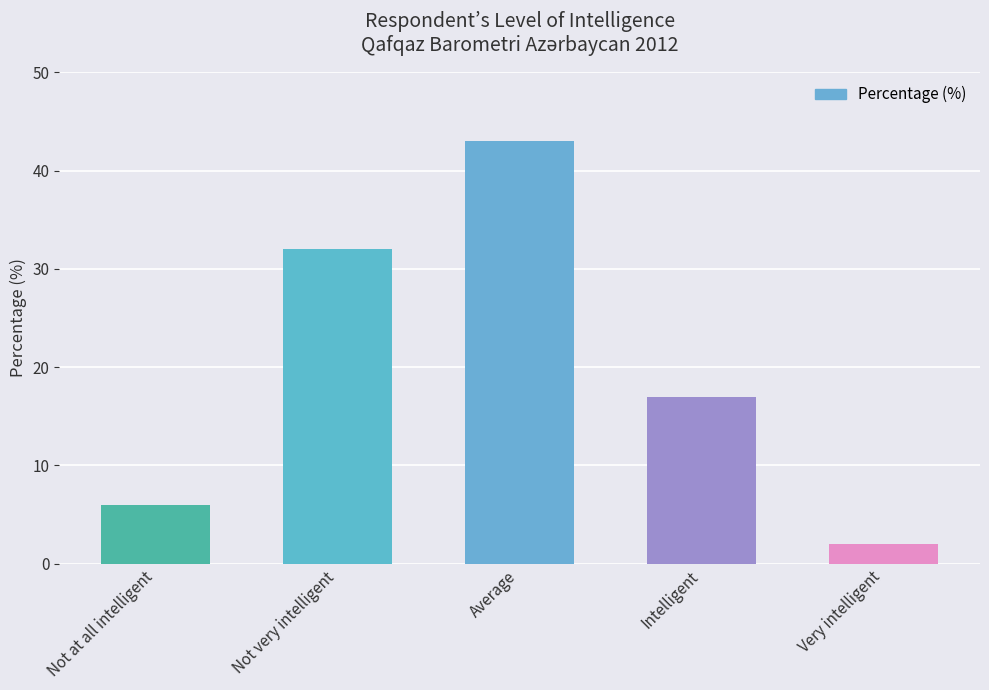

At which label does the data first exceed 17?

Not very intelligent